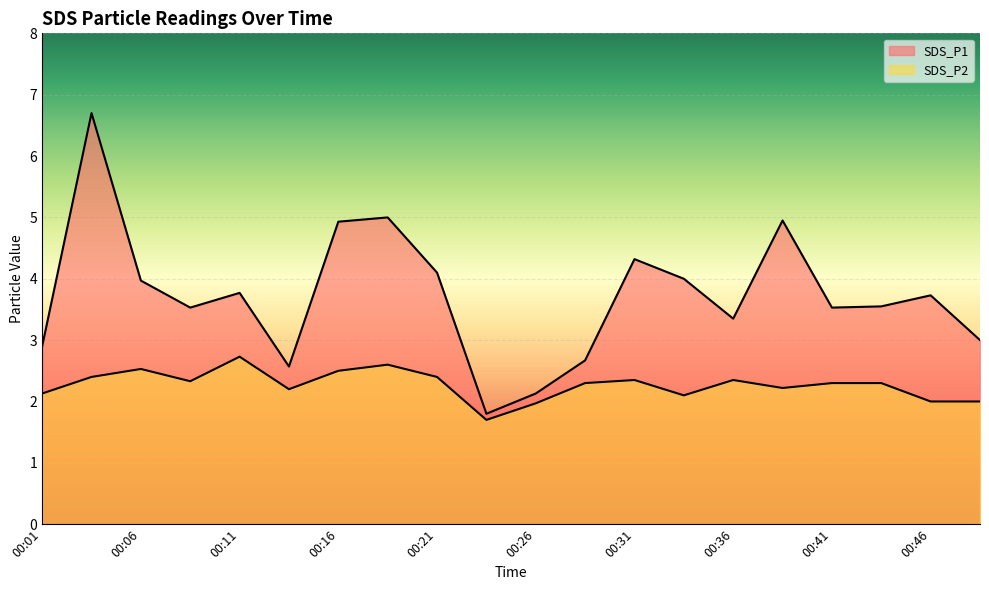

How many values in the SDS_P2 series exceed 2?

16